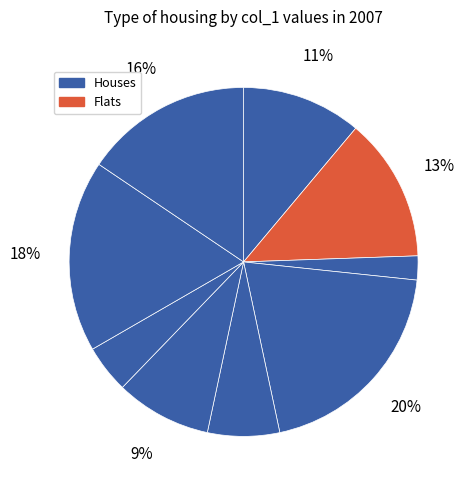

Count the number of slices in the pie.

9